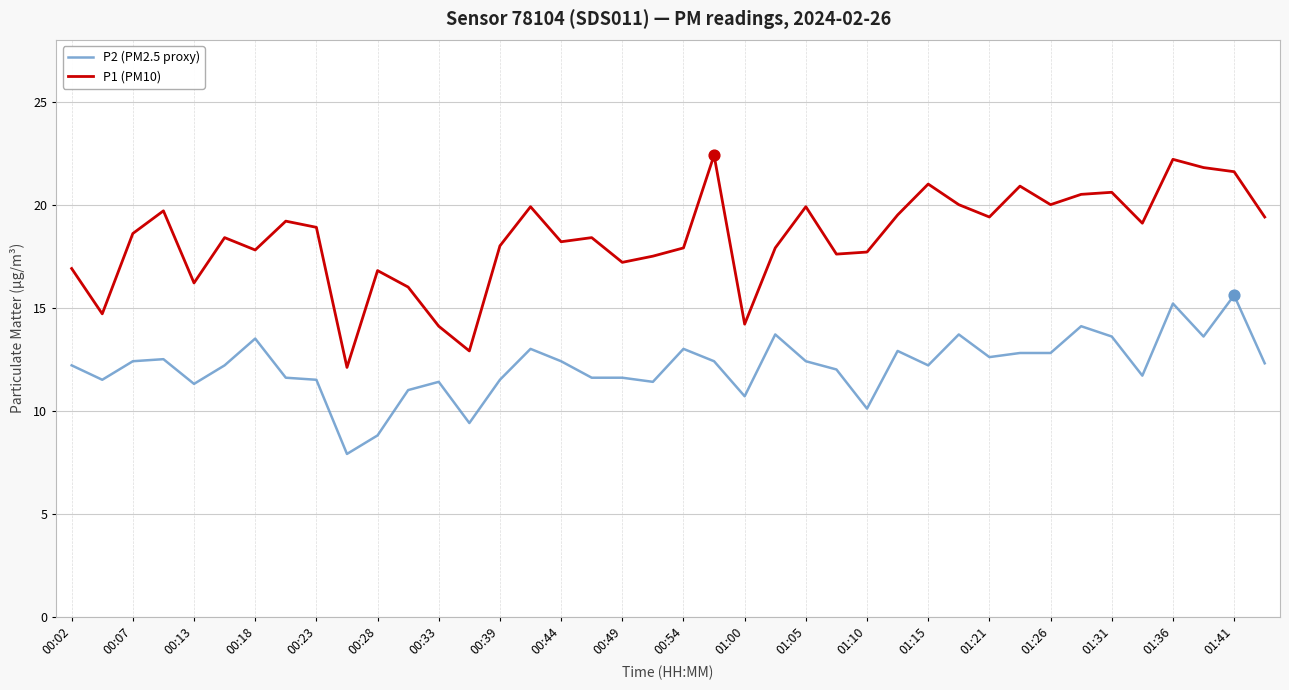

Which series has the largest total across all categories?

P1 (PM10)